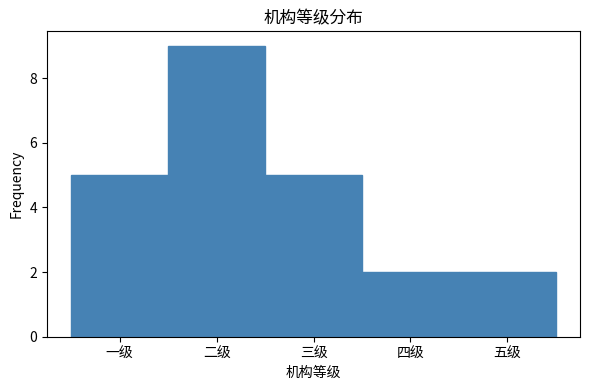

Reading left to right, extract all data points from this chart.

一级=5	二级=9	三级=5	四级=2	五级=2